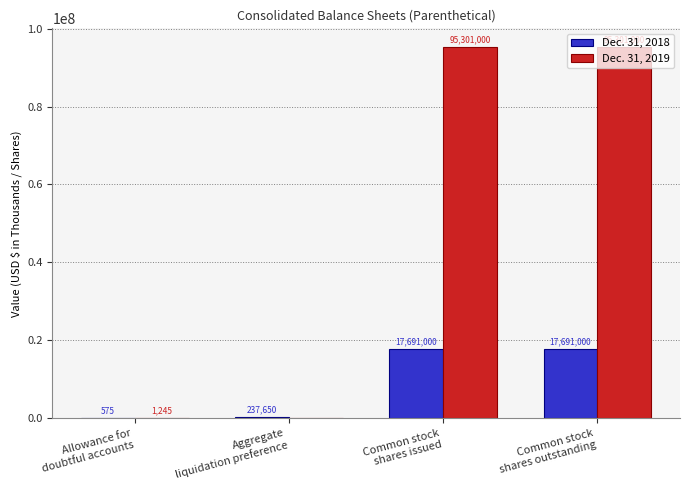

How many positive values does the Dec. 31, 2019 series have?

3